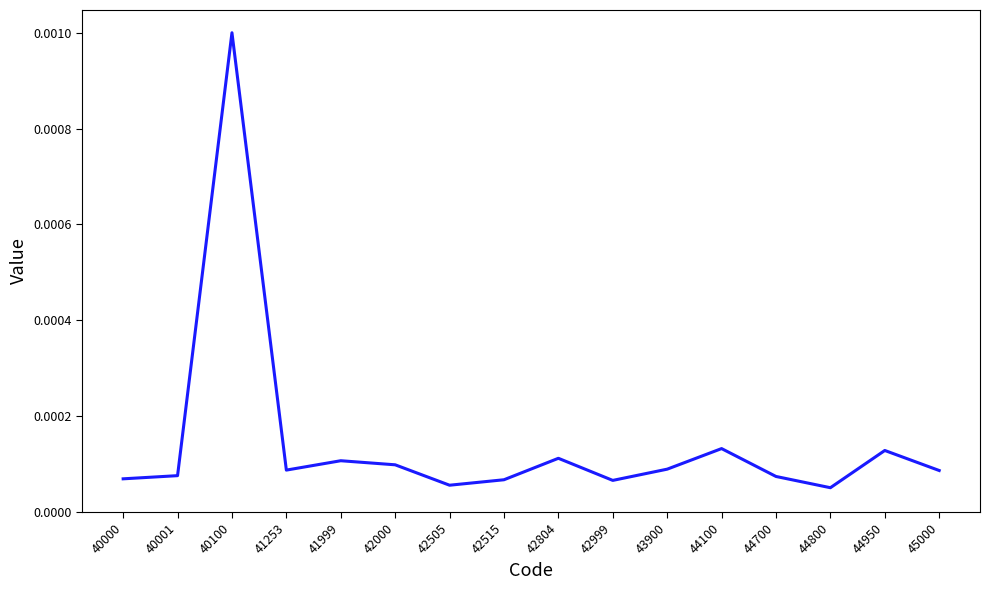

Which has a higher value, 42000 or 42999?

42000